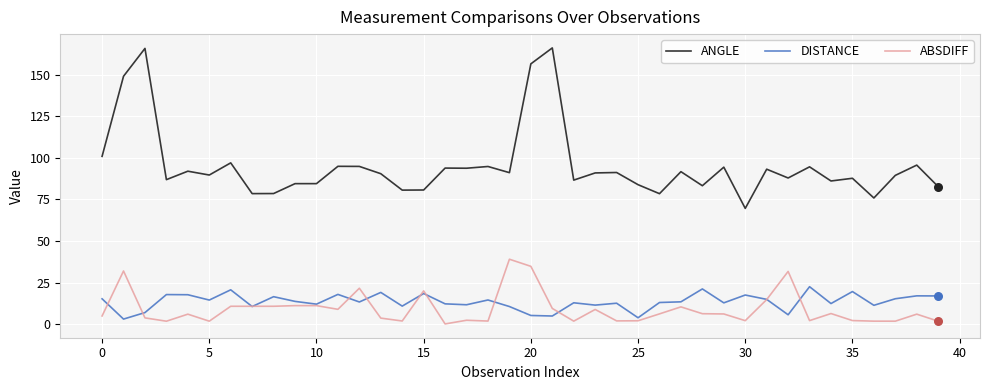

Which series has the largest total across all categories?

ANGLE